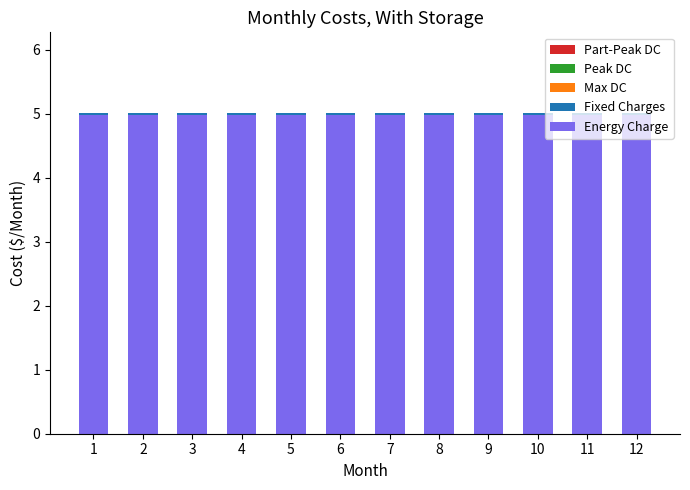

Is it true that Energy Charge equals 5.0 at 10?

True